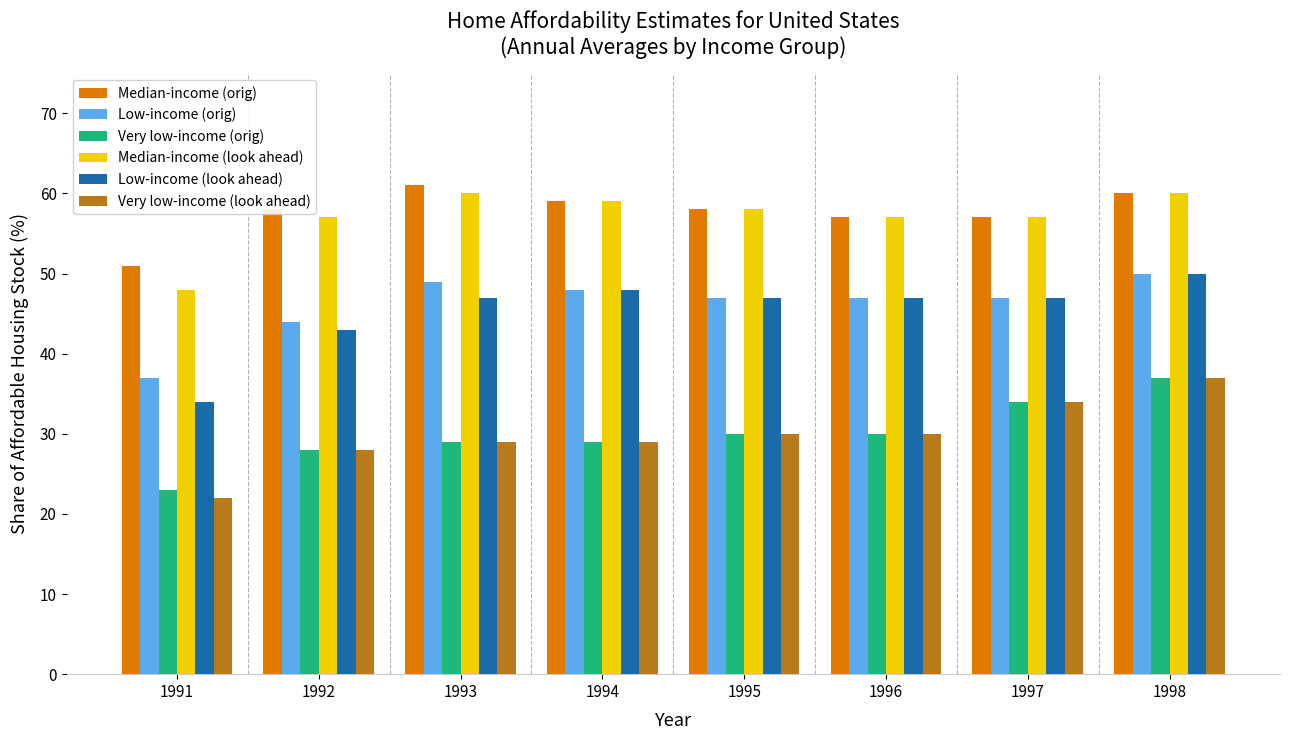

Are the bars grouped side by side (vs. stacked)?

Yes